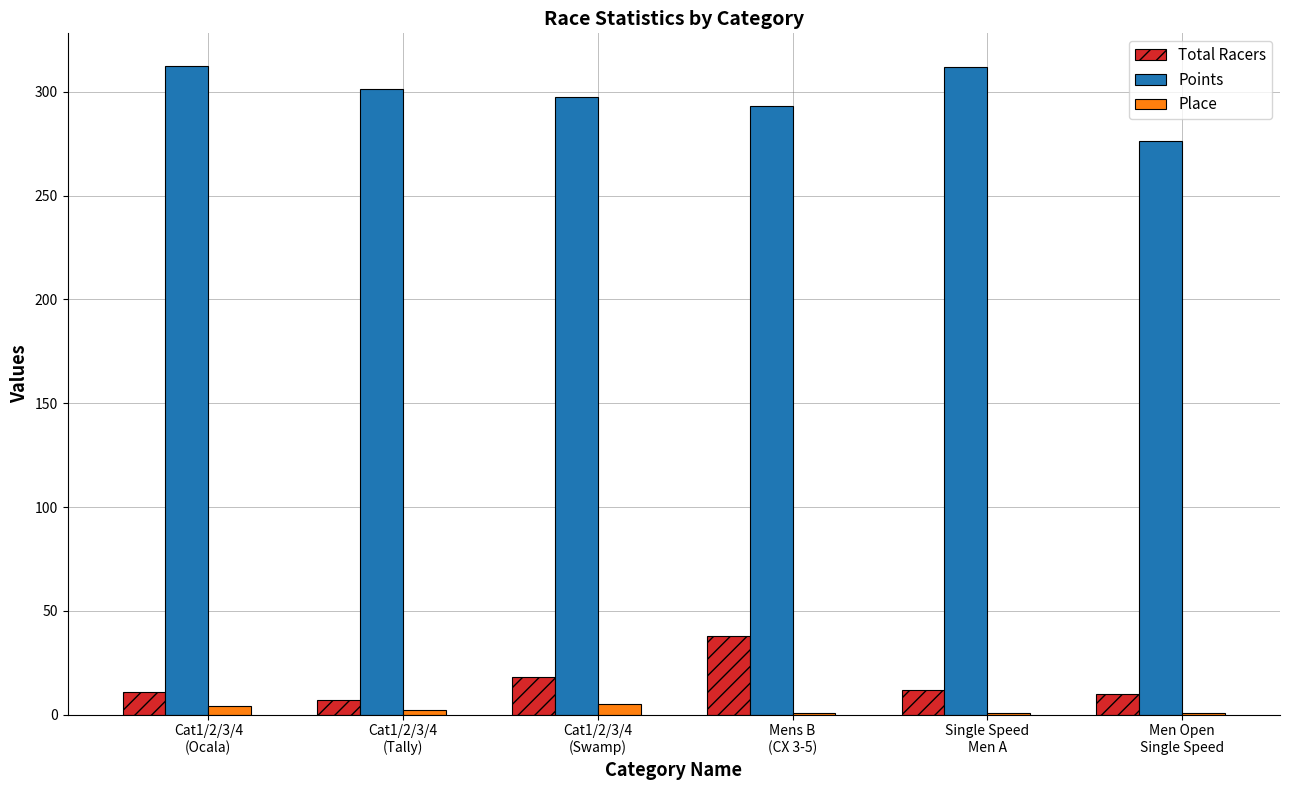

What is the highest value of the Total Racers series?

38.0